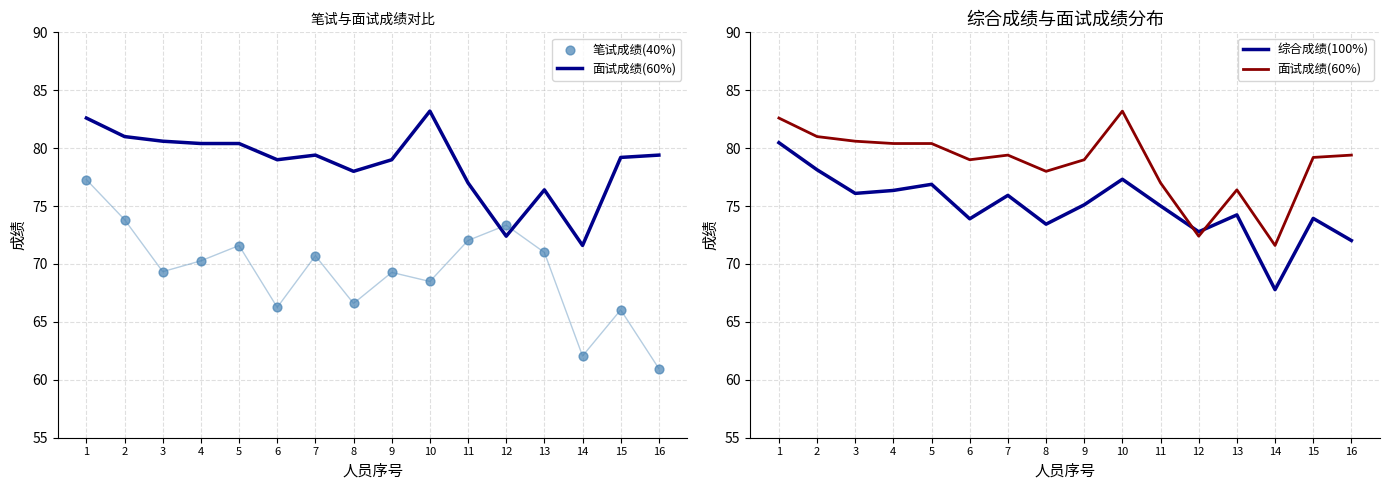

What is the total value across all series at 4?

227.0